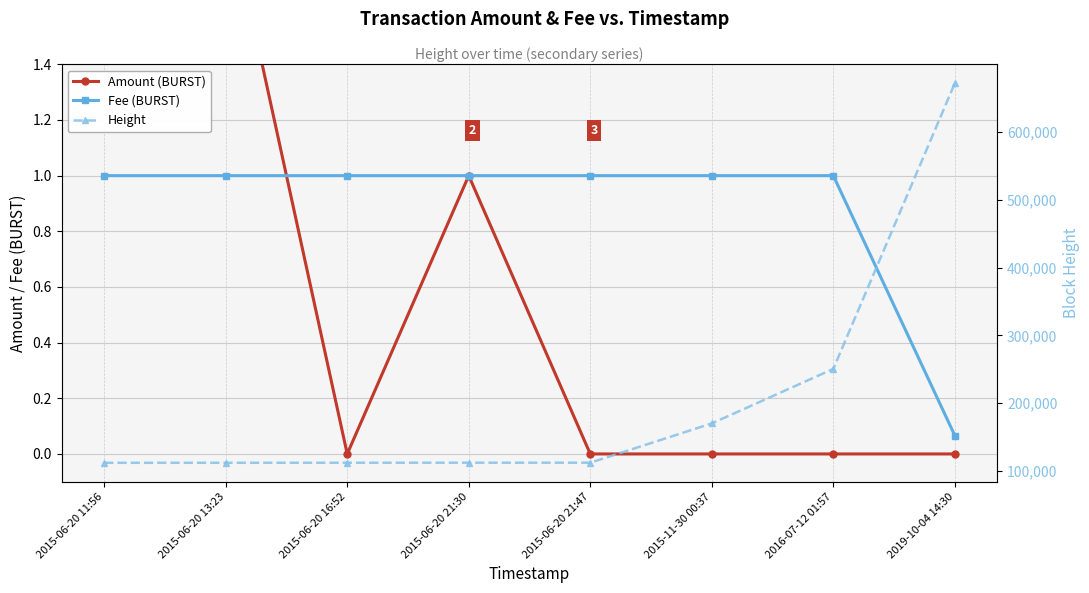

What are all the series names shown in the legend?

Amount (BURST), Fee (BURST), Height